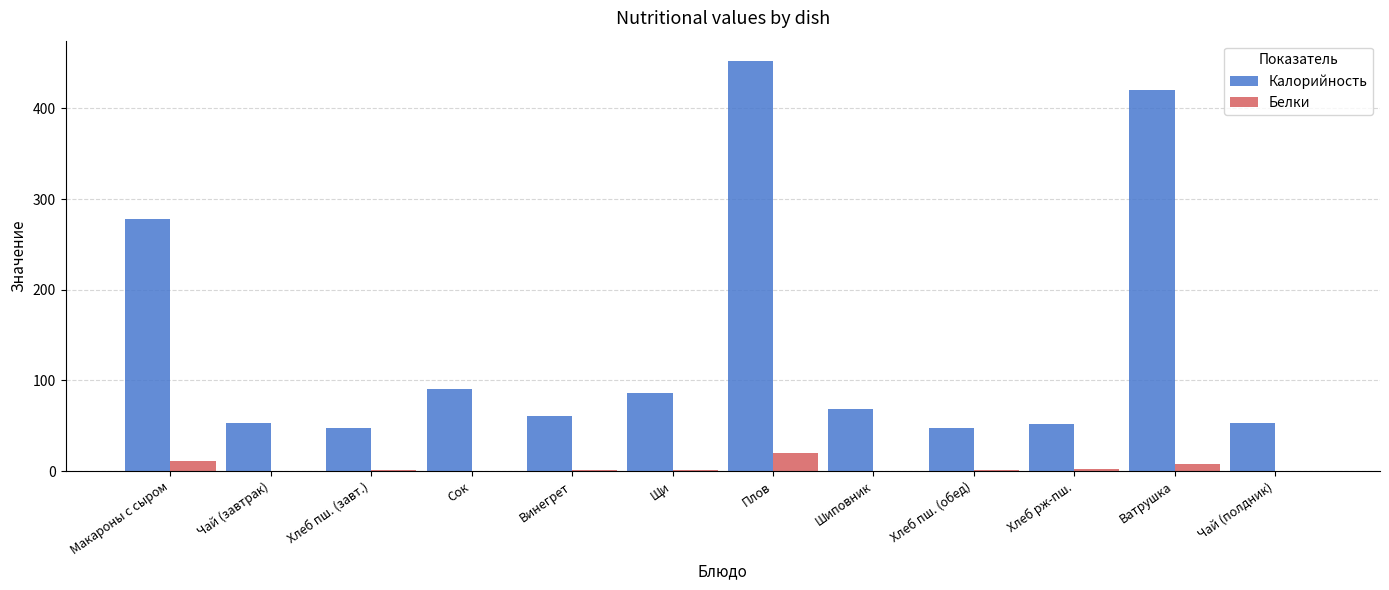

What is the spread (max minus min) of values at Хлеб пш. (завт.)?

45.5